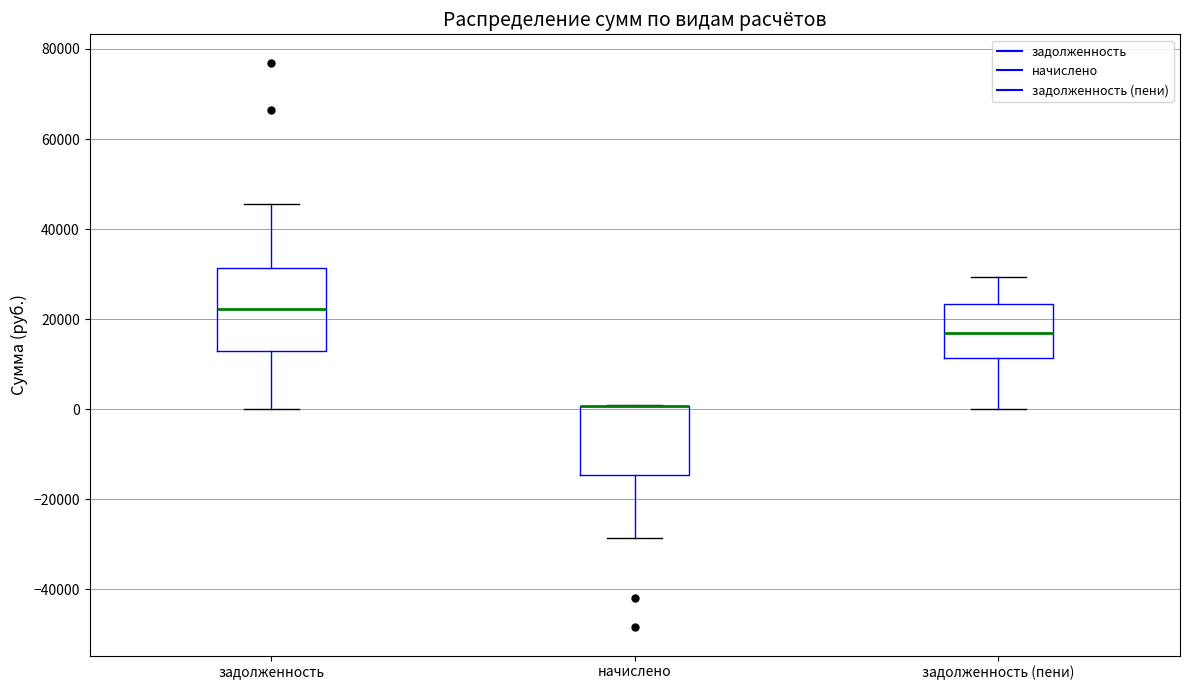

Where is the lower edge of the box for задолженность on the y-axis? The values are not printed on the chart, so give them approximately, as read against the axis.

12000